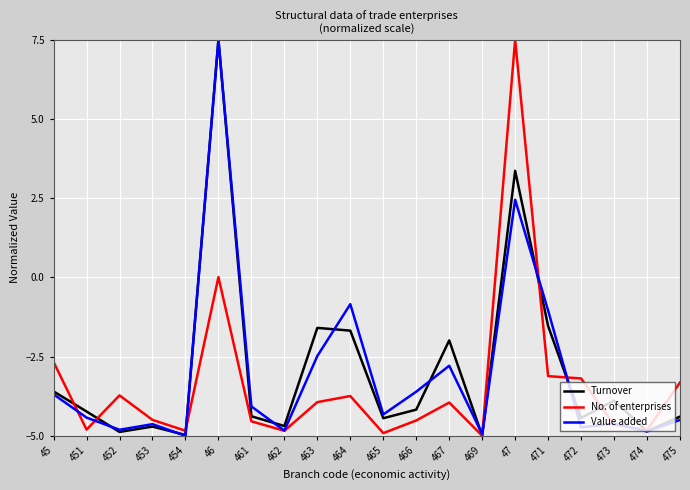

What is the difference between the highest and lowest values at 473?

0.8